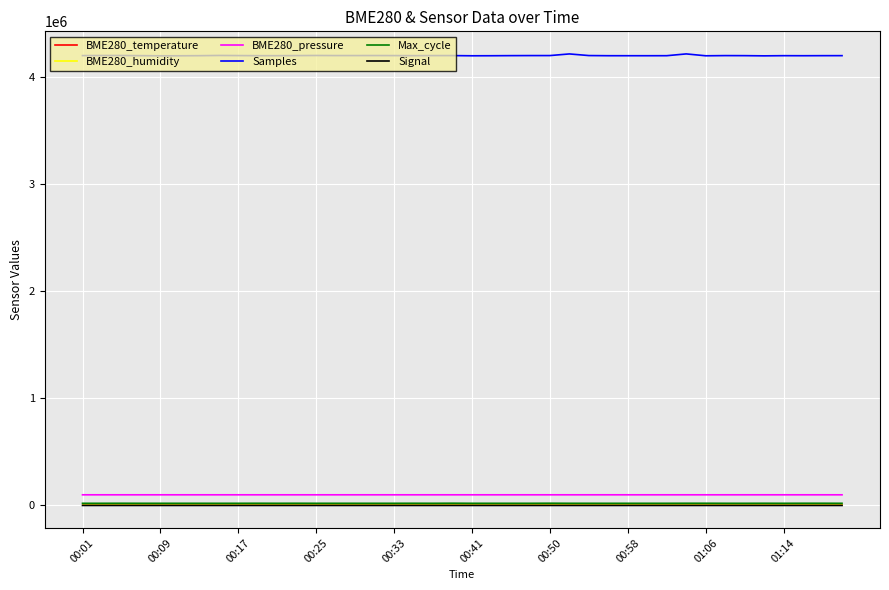

What are all the series names shown in the legend?

BME280_temperature, BME280_humidity, BME280_pressure, Samples, Max_cycle, Signal